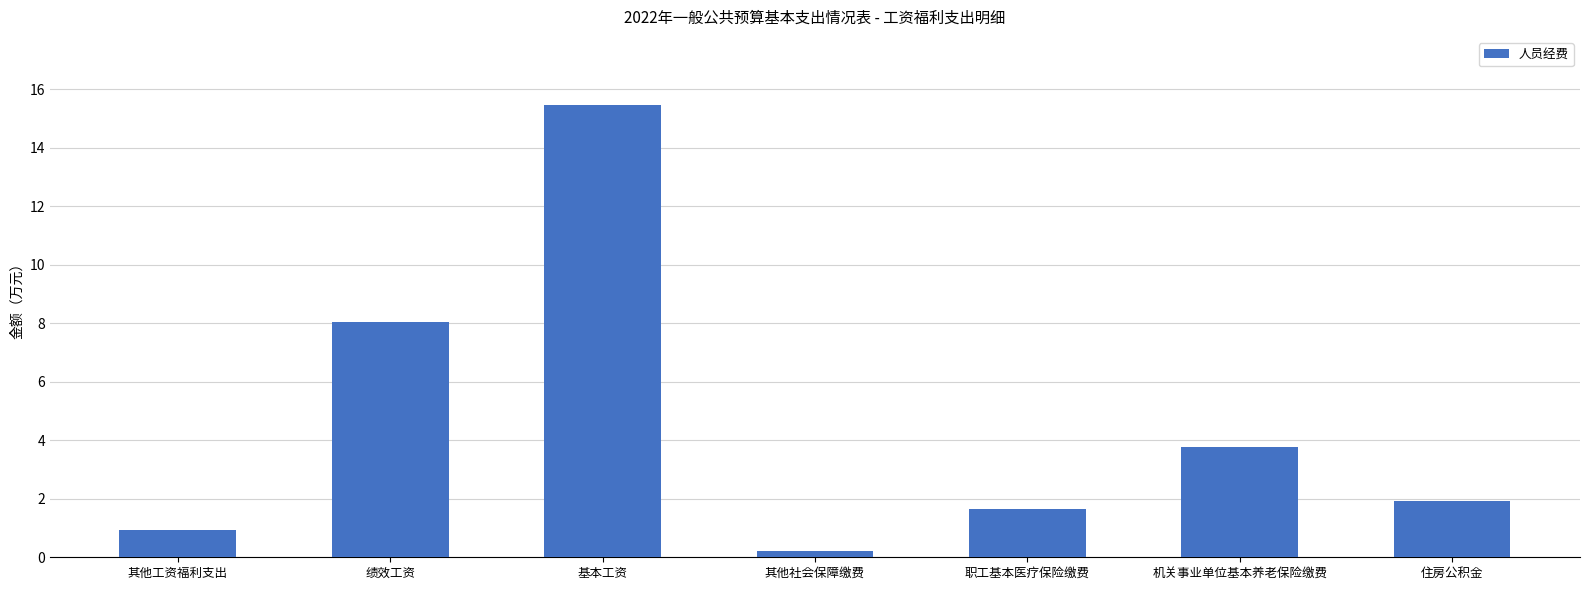

List the labels in order of value, smallest first.

其他社会保障缴费, 其他工资福利支出, 职工基本医疗保险缴费, 住房公积金, 机关事业单位基本养老保险缴费, 绩效工资, 基本工资